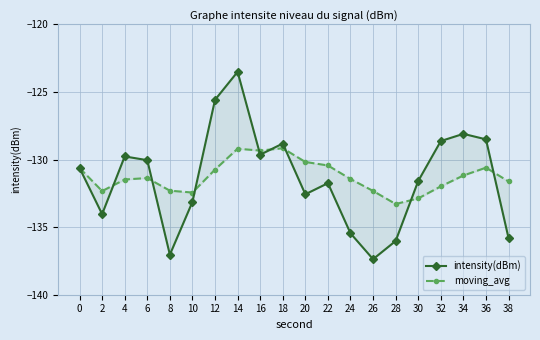

Is it true that moving_avg equals -130.6 at 0?

True